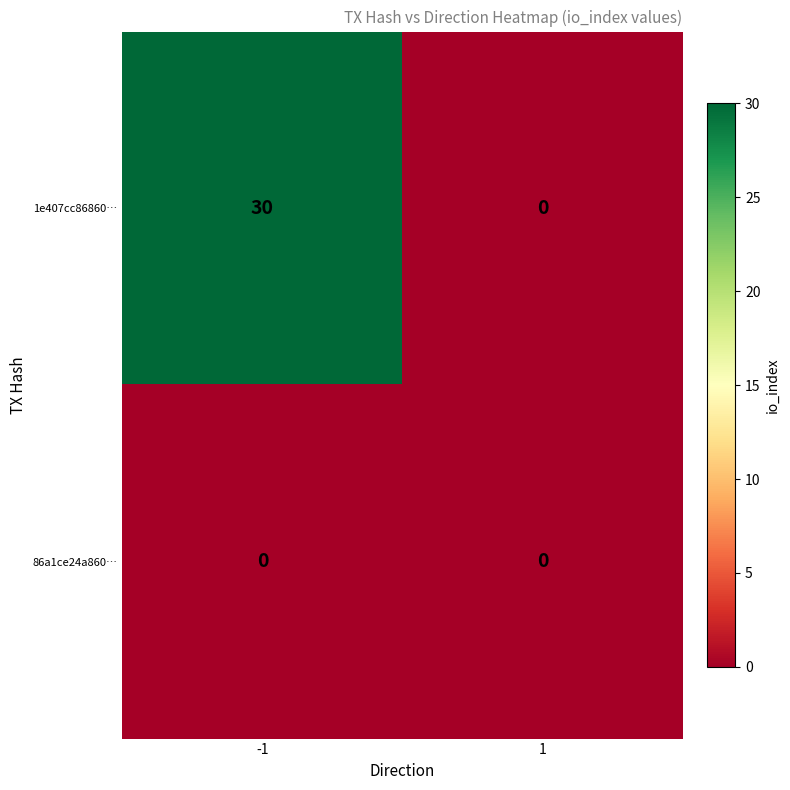

List the series in order of their peak value, lowest first.

86a1ce24a860…, 1e407cc86860…